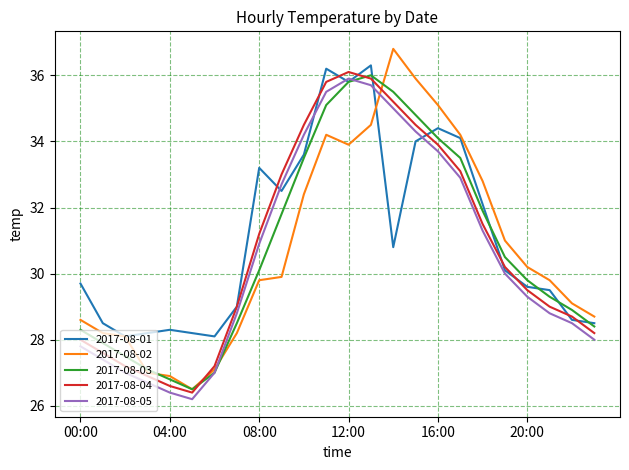

Does the chart have visible grid lines?

Yes